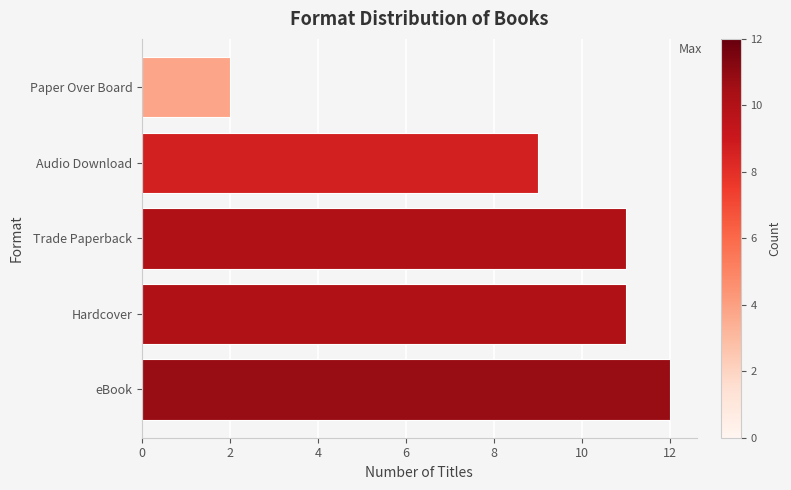

How many bars are there in total?

5